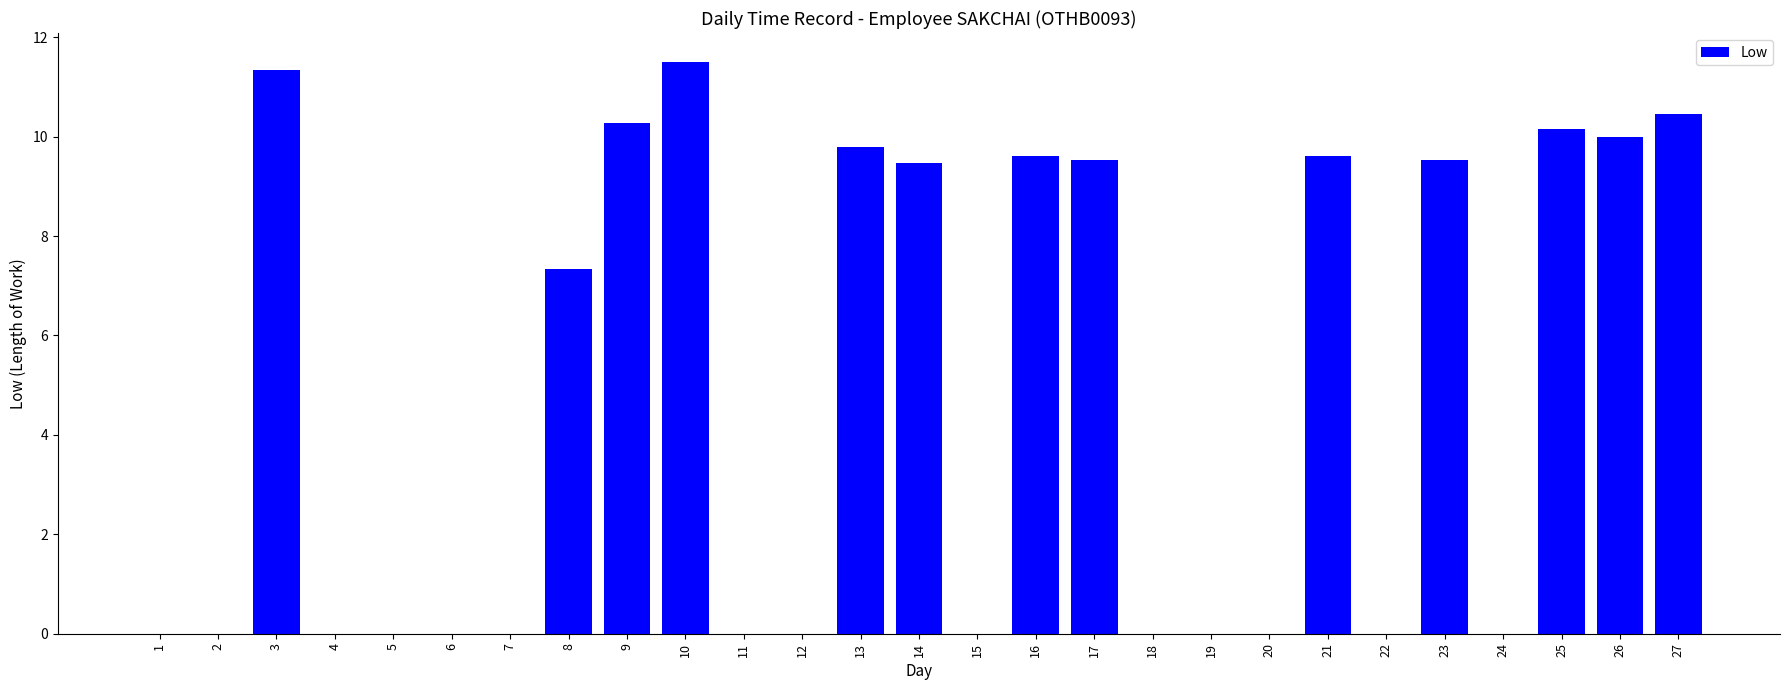

Between 23 and 5, which is larger?

23